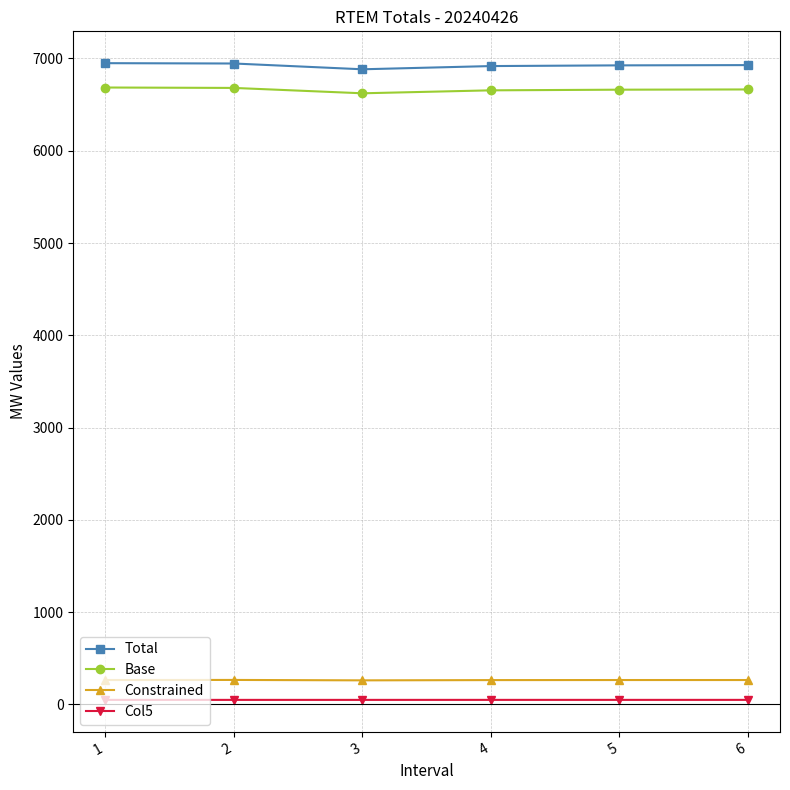

Count the Col5 values in the range 48 to 49.

6